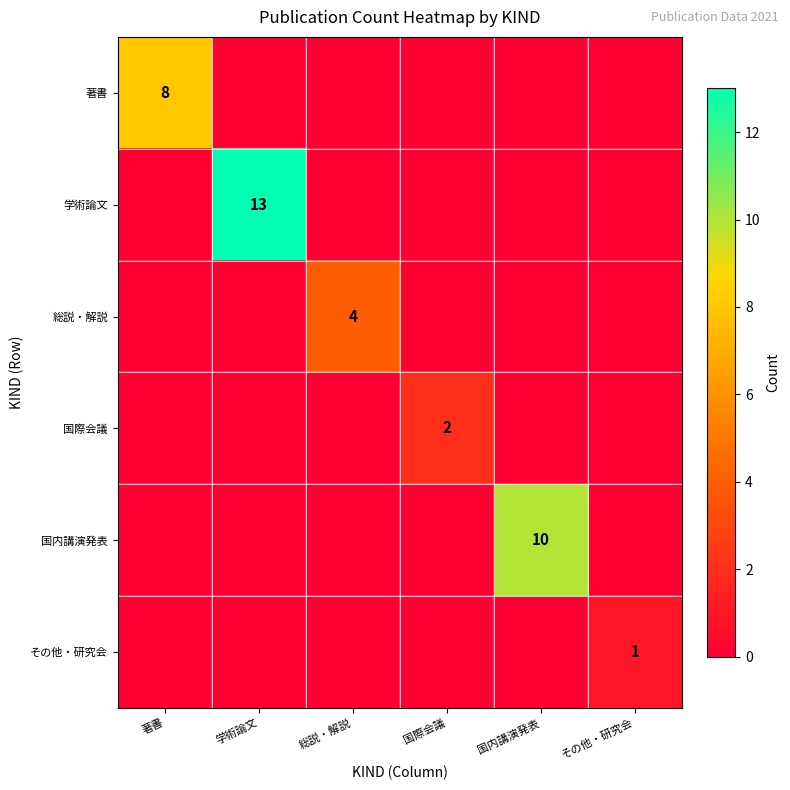

Which category has the highest value in the 著書 series?

著書